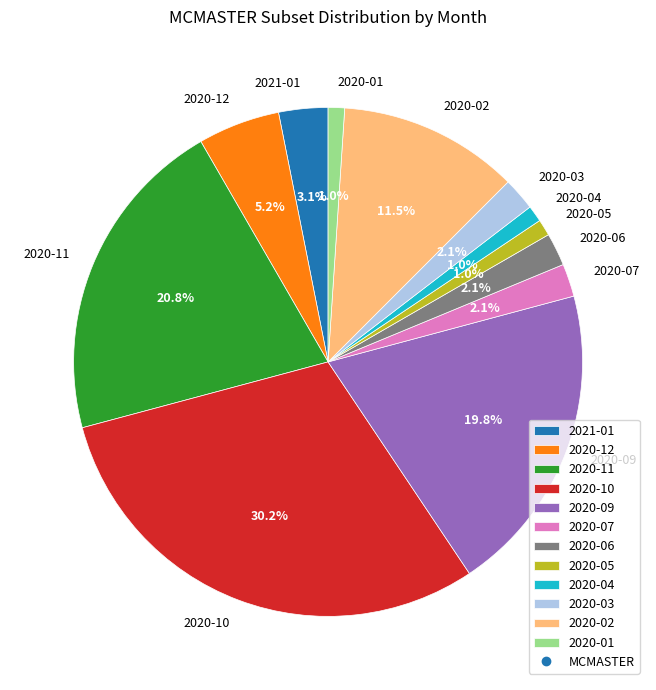

What percentage is the 2020-07 slice, to the nearest percent?

2%